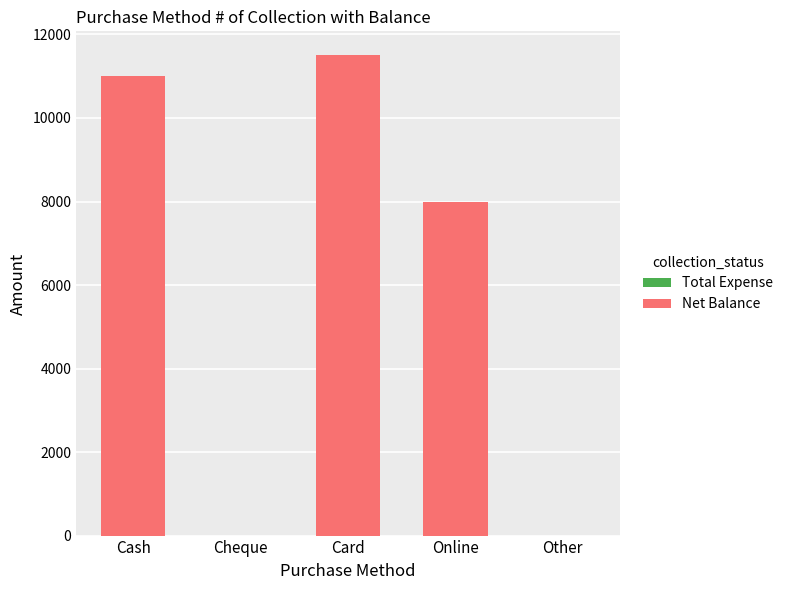

Reading left to right, transcribe all the data shown in this chart.

Cash=11000	Cheque=0	Card=11500	Online=8000	Other=0